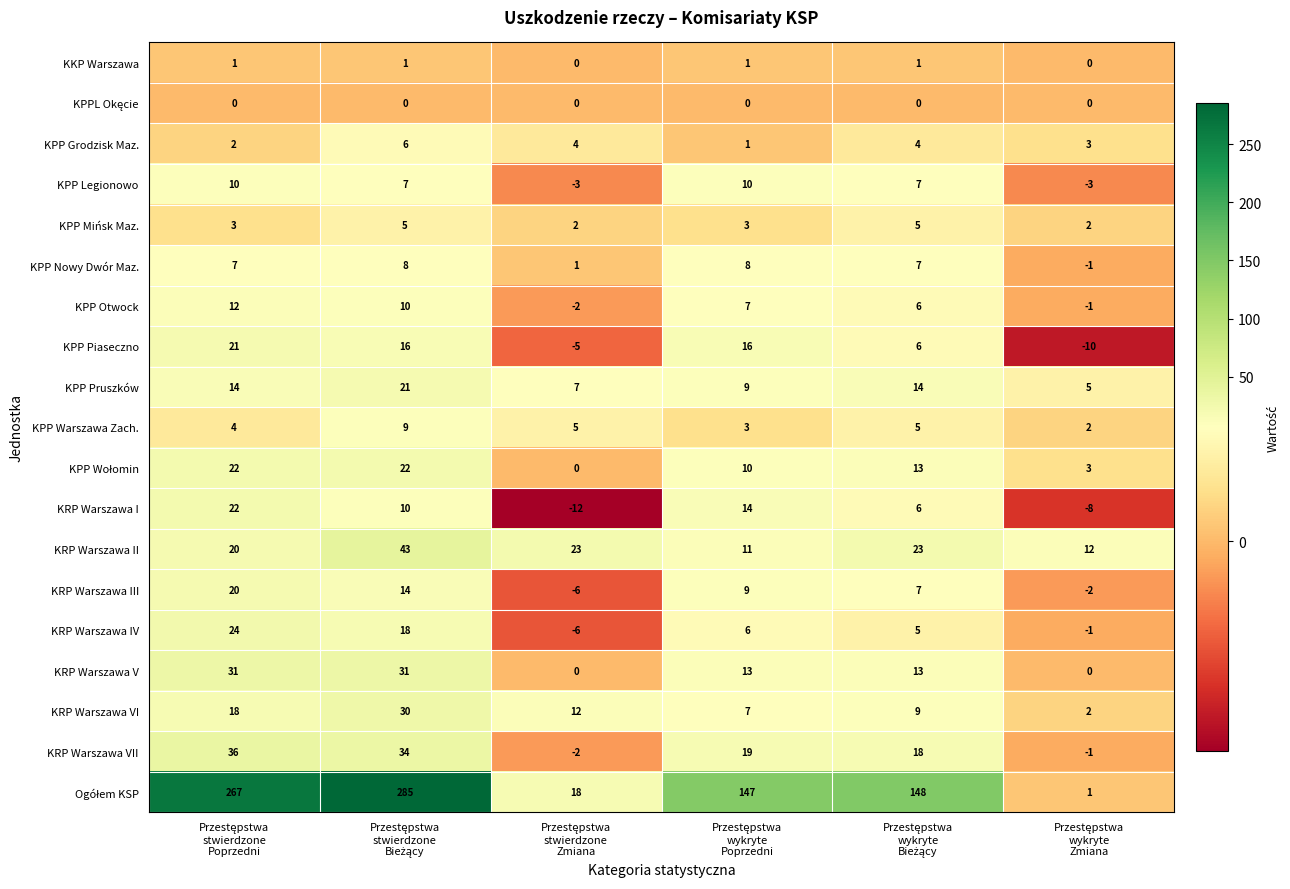

What is the average value of the KRP Warszawa I series?

5